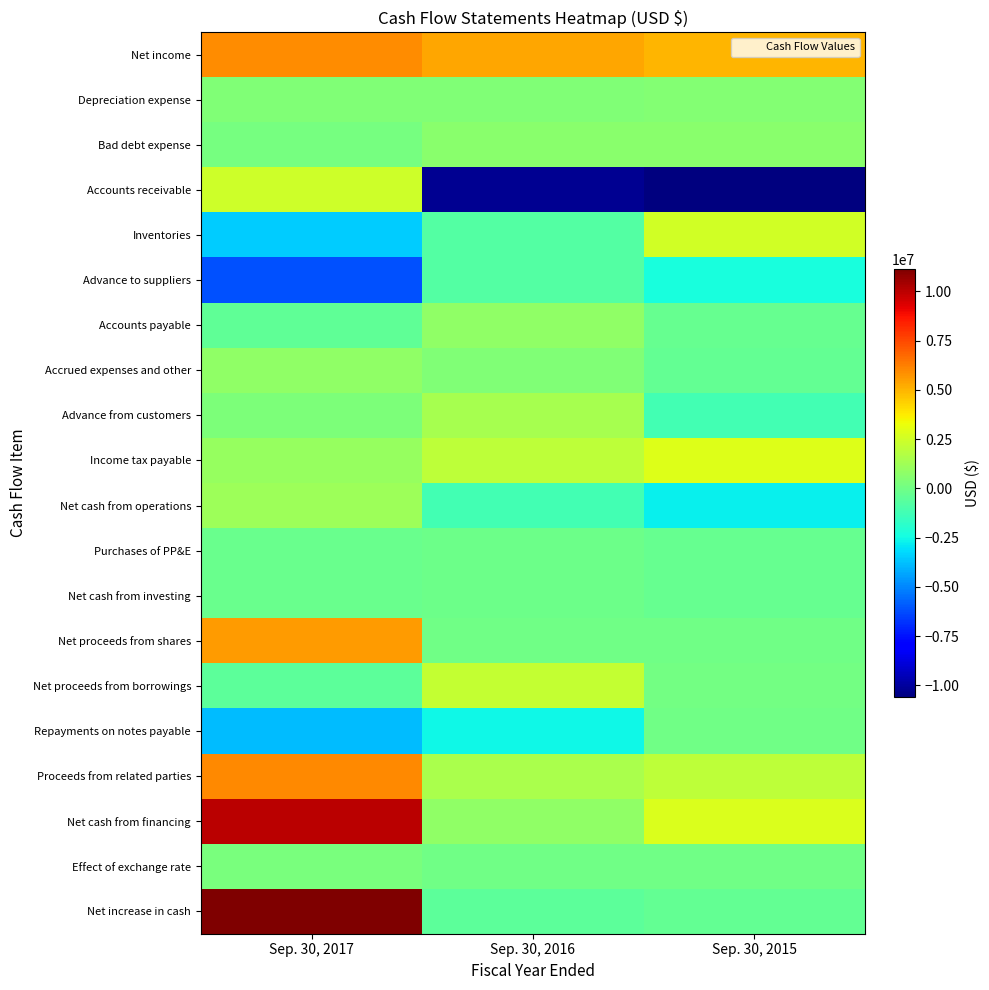

Which series has the widest spread of values?

Accounts receivable